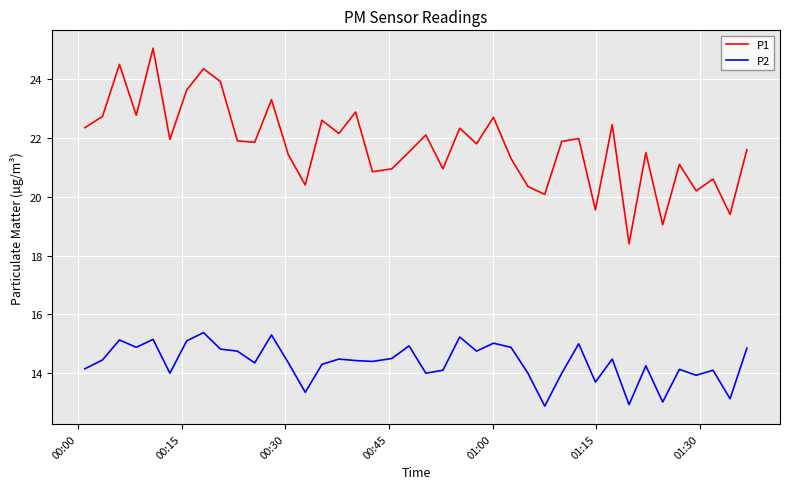

What is the sum of all P2 values?

574.6